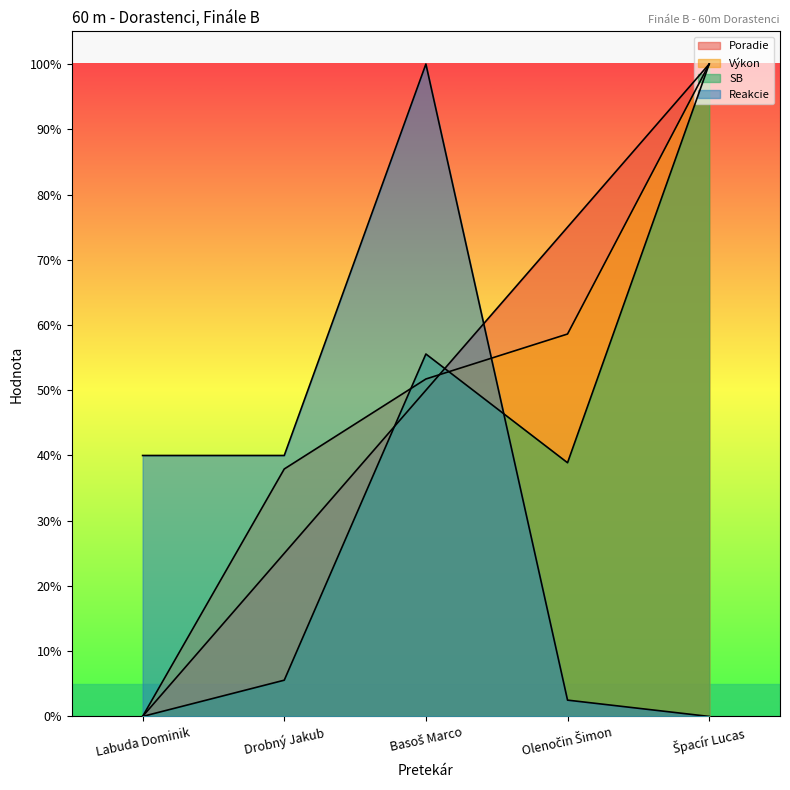

Which label corresponds to the smallest value in the chart?

Labuda Dominik